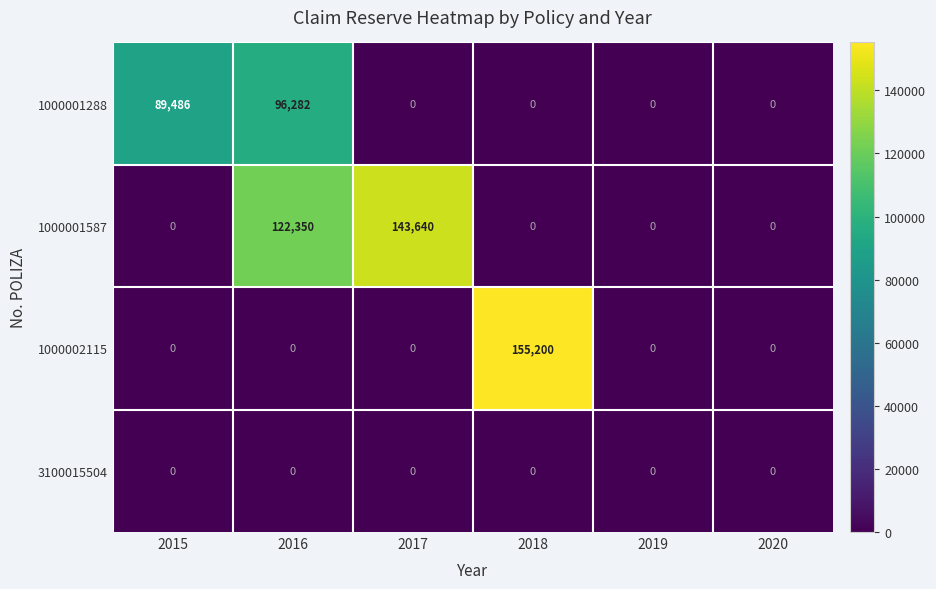

Which series has the largest range (max minus min)?

1000002115